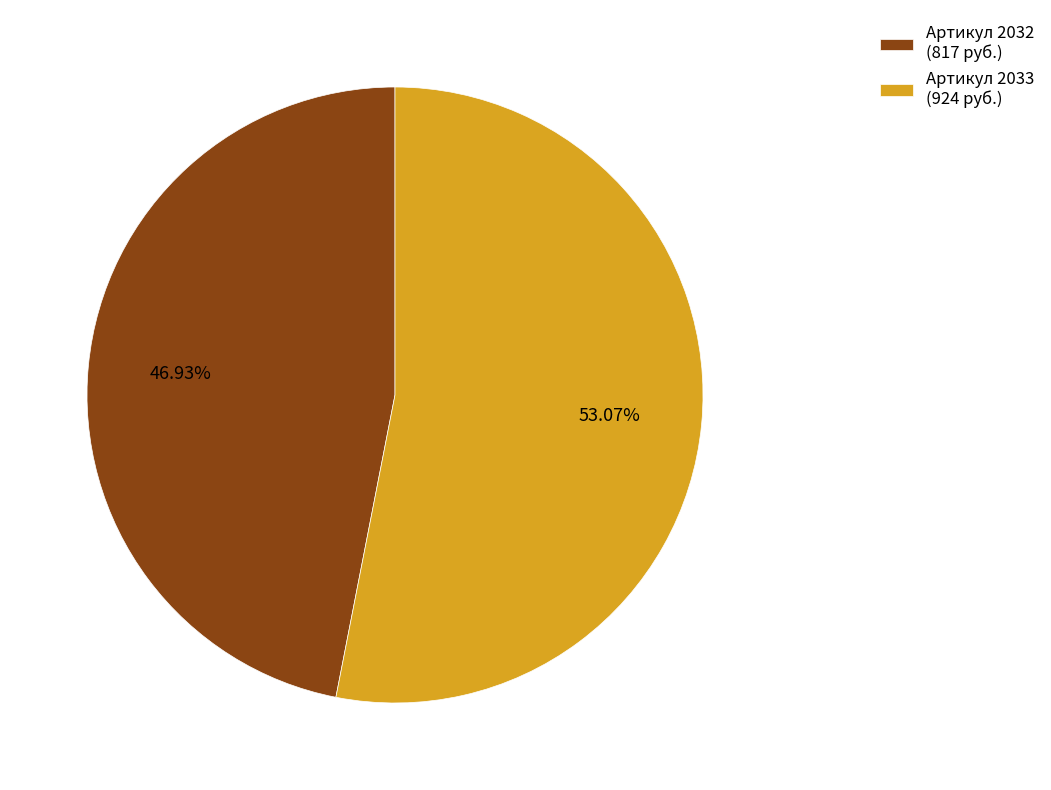

What is the ratio of the value at Артикул 2032 (817 руб.) to the value at Артикул 2033 (924 руб.)?

0.9